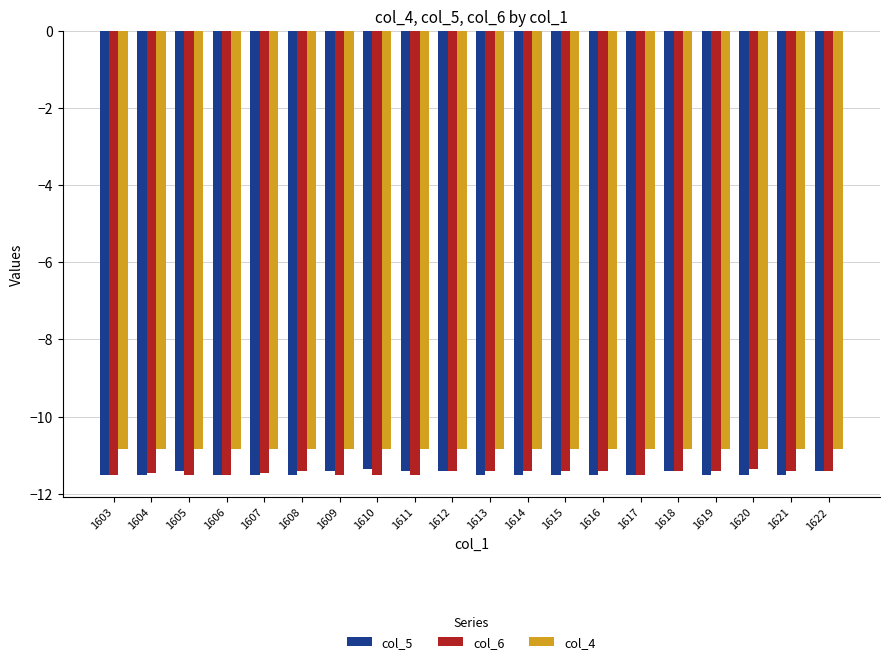

The col_6 series shows -11.4 at 1621. True or false?

True